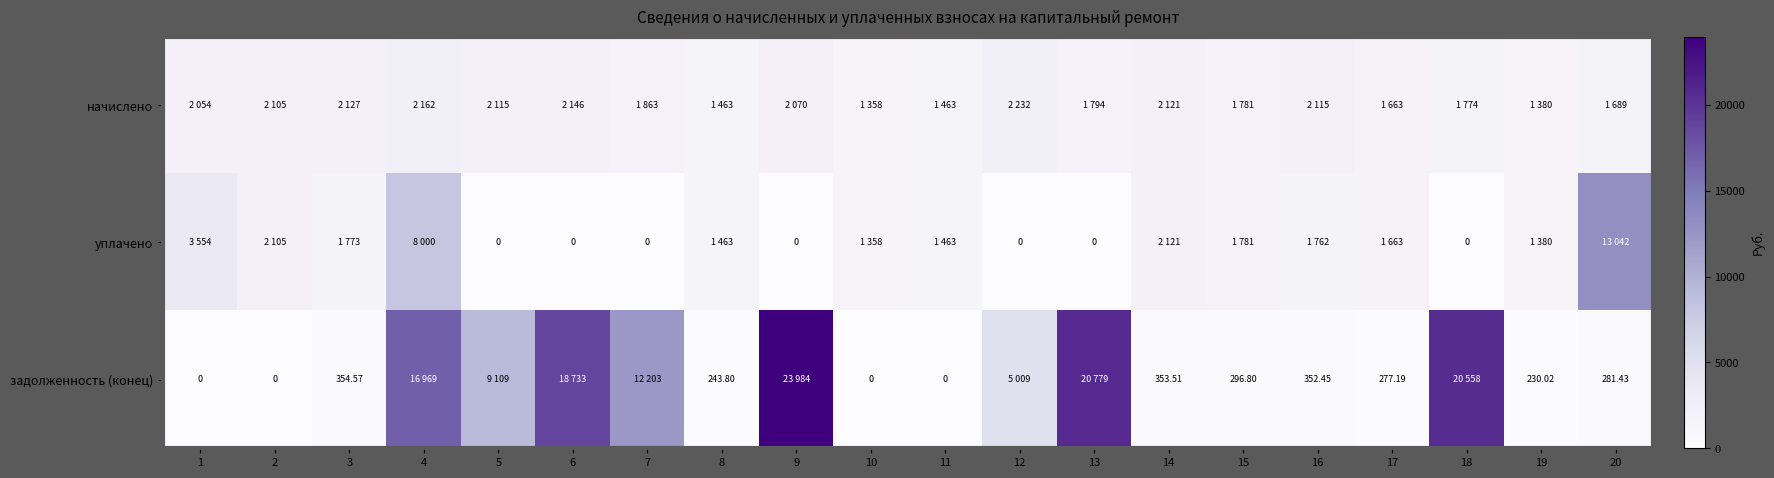

True or false: уплачено has a value of 1762.2 at 16.

True